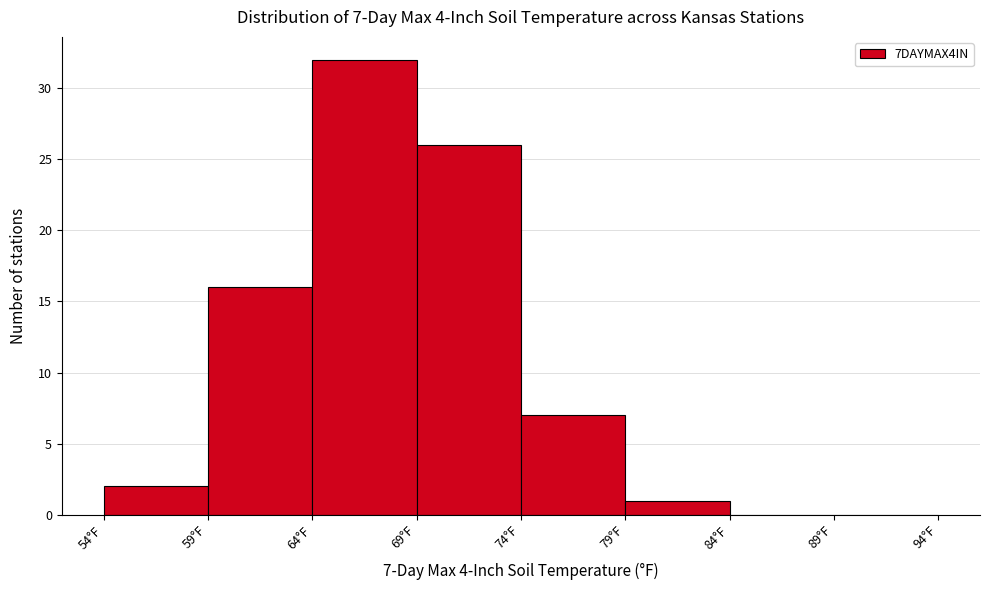

Over which range of the x-axis is the bar tallest?

64 to 69